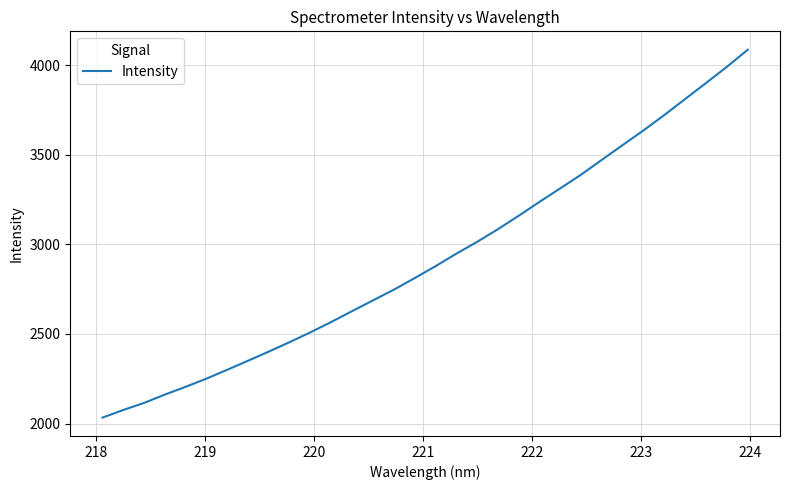

What is the difference between the maximum and minimum values?

2051.6